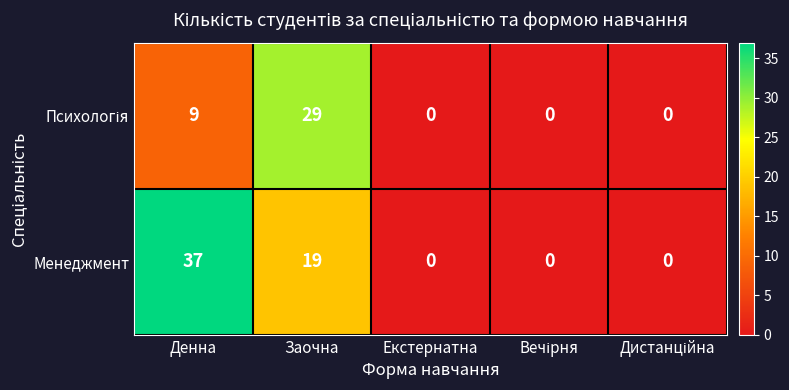

What is the difference between the highest and lowest values at Денна?

28